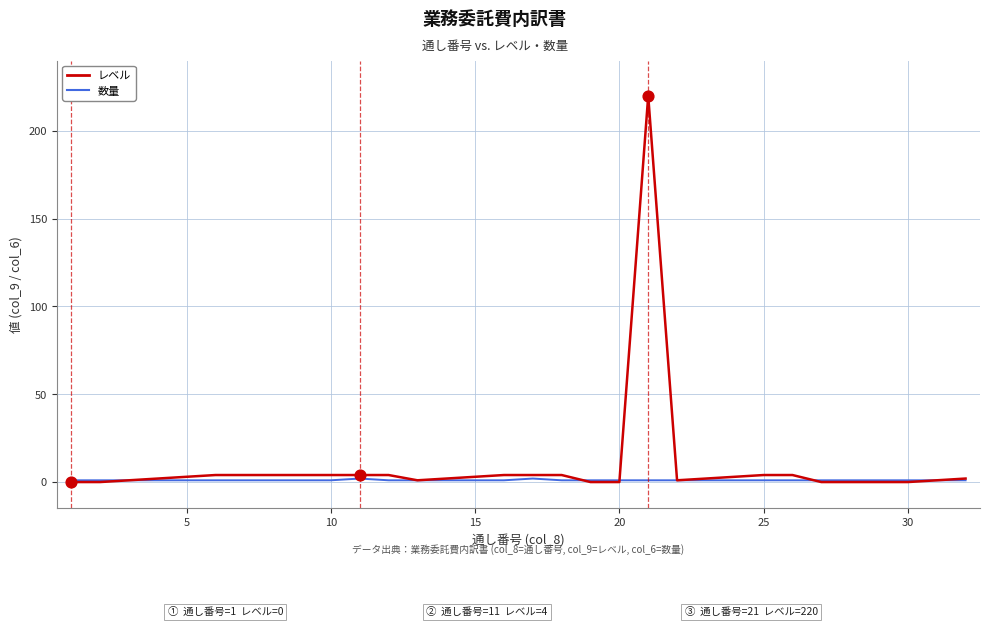

Rank the series by their maximum value, from lowest to highest.

数量, レベル